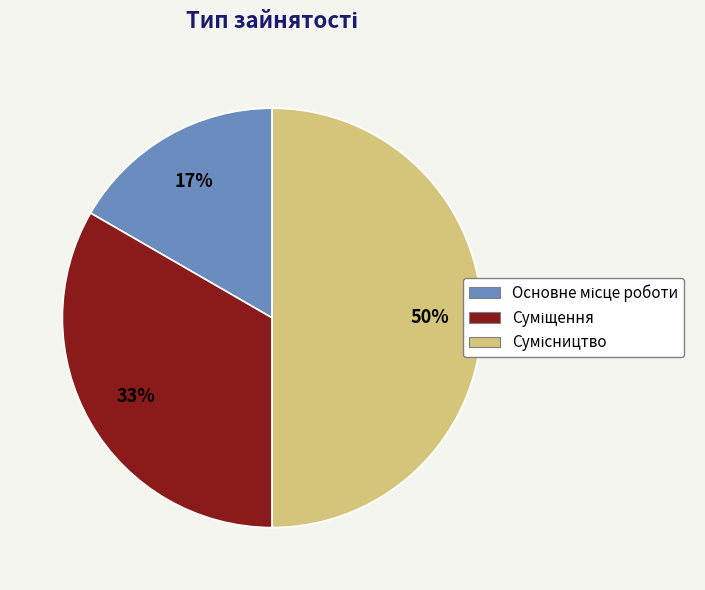

To the nearest percent, what is the difference between the largest and smallest slice percentages?

33%